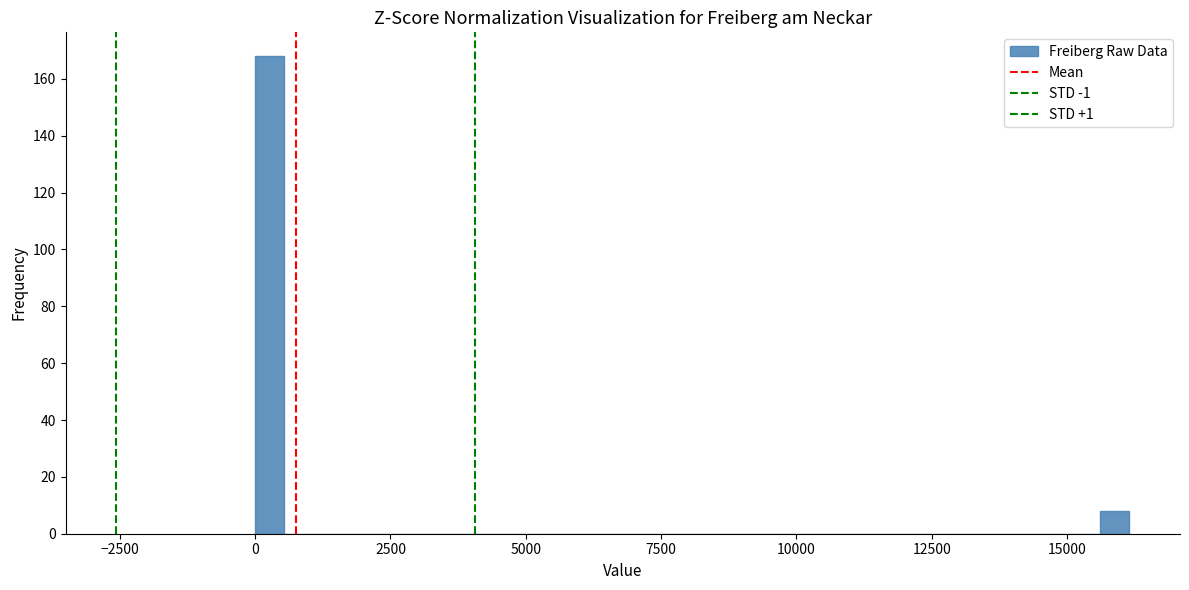

Read against the x-axis, roughly where is the centre of the tallest bar?

500